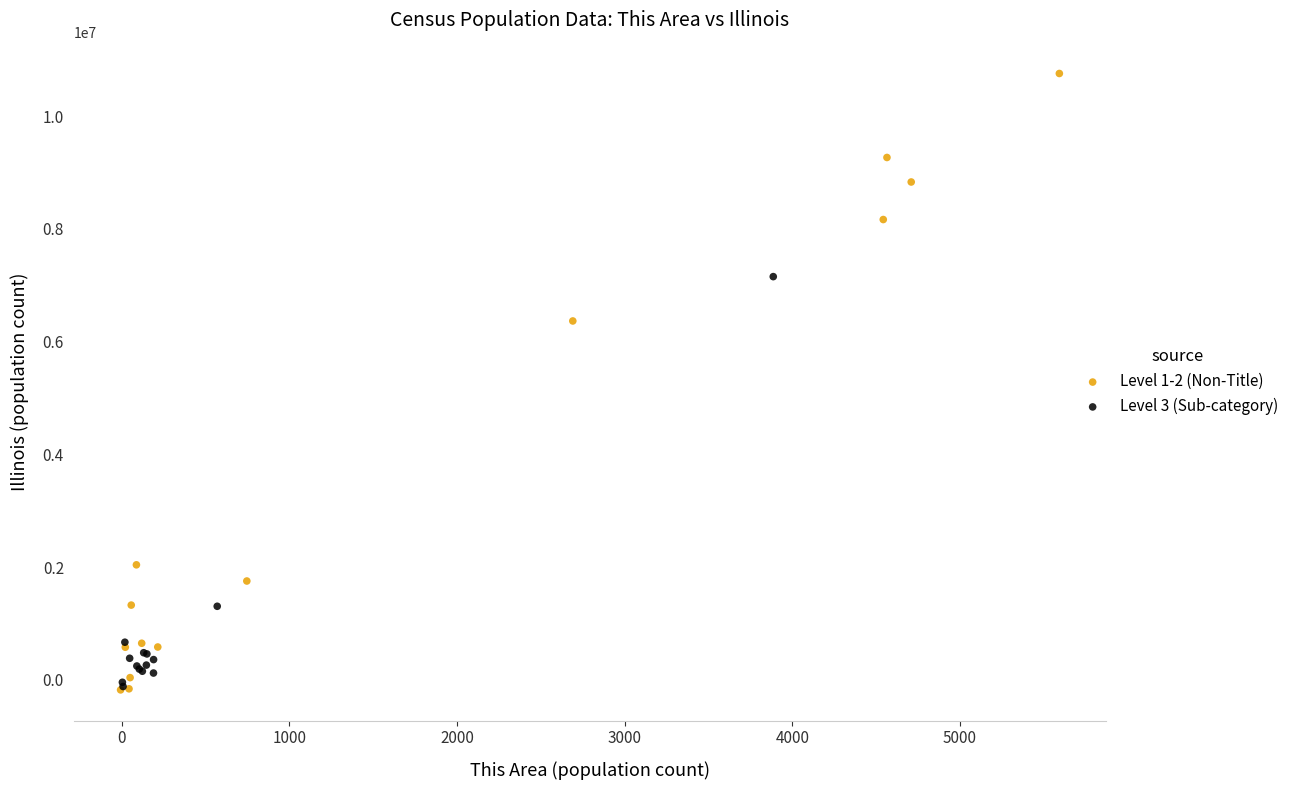

Which series reaches the maximum Y coordinate?

Level 1-2 (Non-Title)